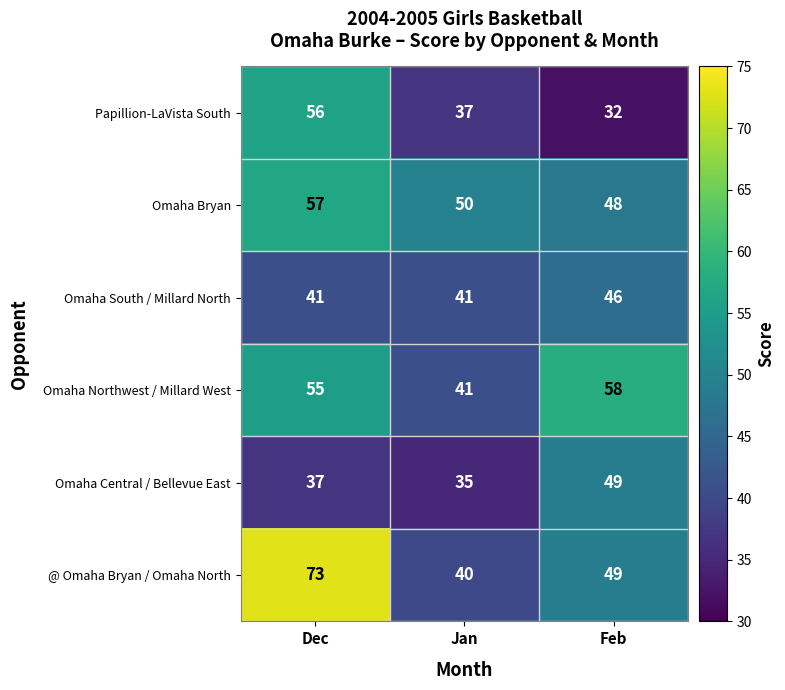

Reading left to right, transcribe all the data shown in this chart.

Papillion-LaVista South: Dec=56	Jan=37	Feb=32
Omaha Bryan: Dec=57	Jan=50	Feb=48
Omaha South / Millard North: Dec=41	Jan=41	Feb=46
Omaha Northwest / Millard West: Dec=55	Jan=41	Feb=58
Omaha Central / Bellevue East: Dec=37	Jan=35	Feb=49
@ Omaha Bryan / Omaha North: Dec=73	Jan=40	Feb=49